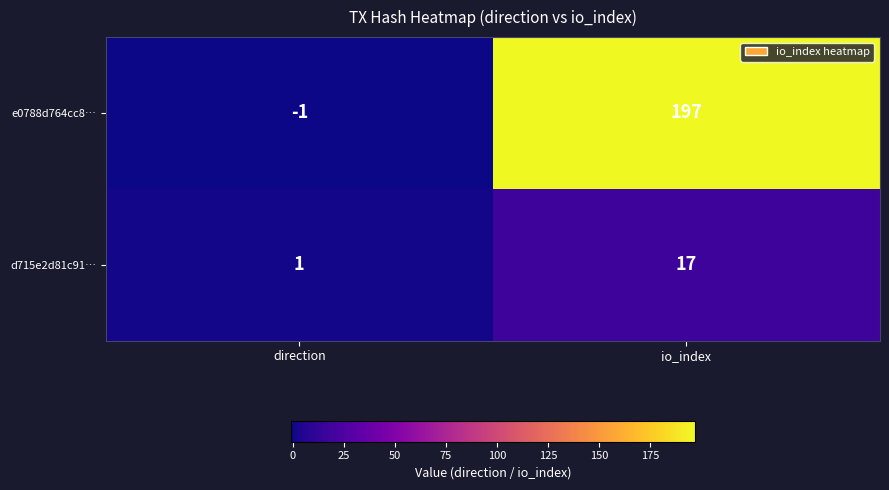

At which category does the chart reach its peak across all series?

io_index